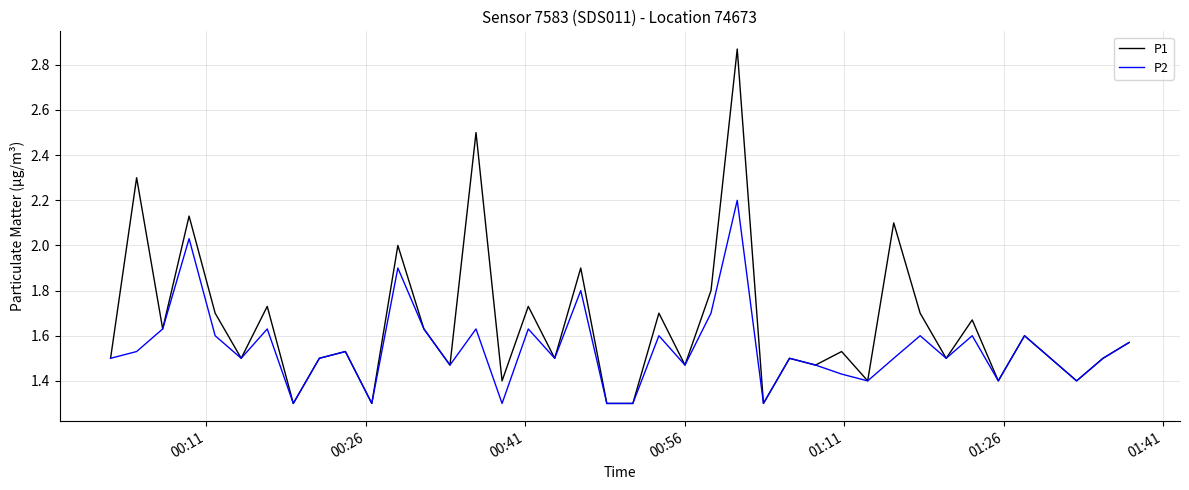

Rank the series by their maximum value, from lowest to highest.

P2, P1